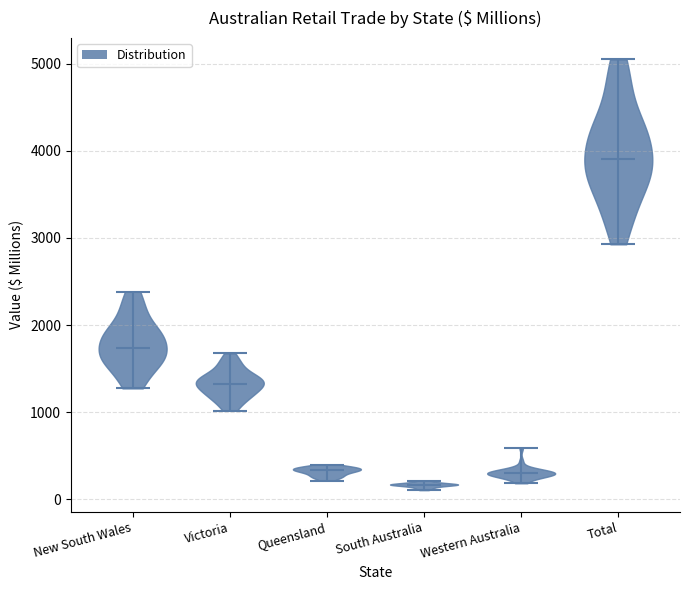

Where does the median line of the violin for Victoria sit on the y-axis? The values are not printed on the chart, so give them approximately, as read against the axis.

1300